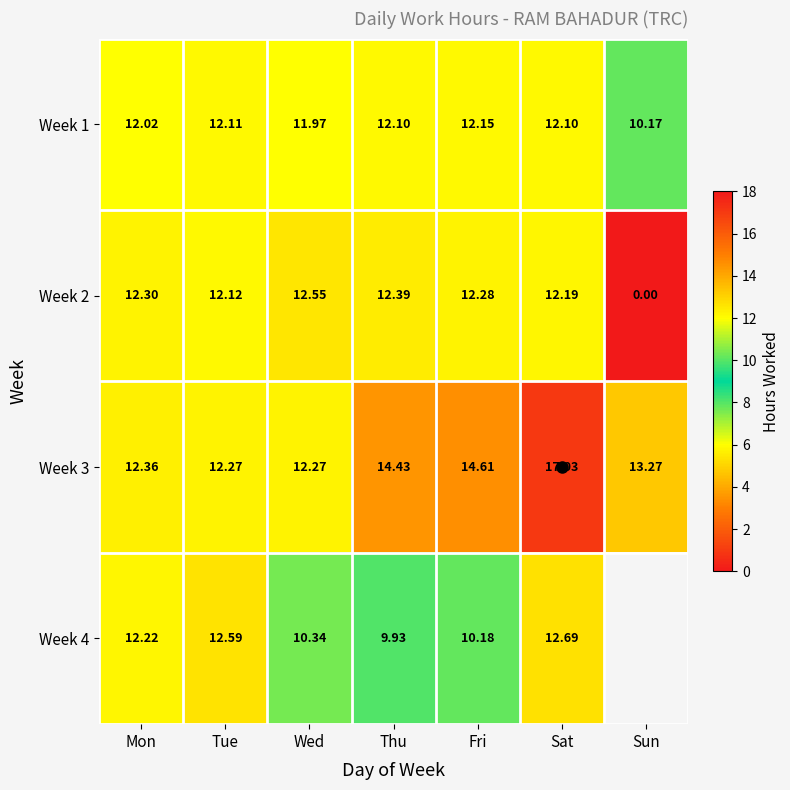

How many values in the Week 3 series exceed 13?

4